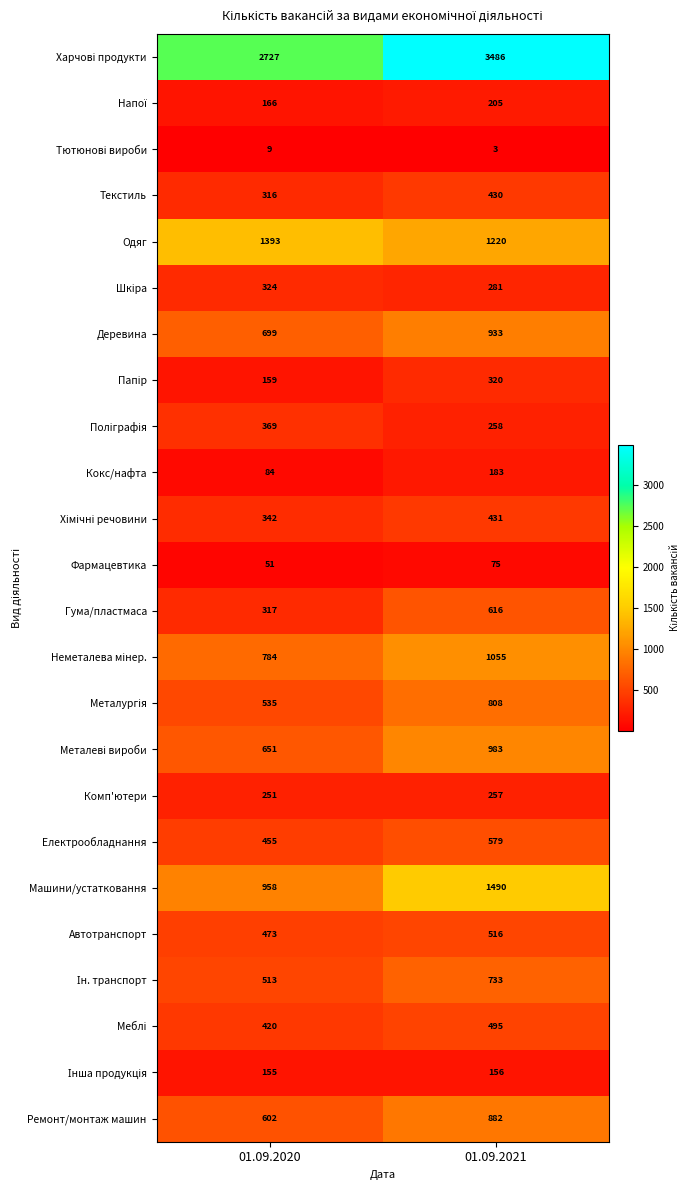

What is the difference between the maximum and minimum values in the Фармацевтика series?

24